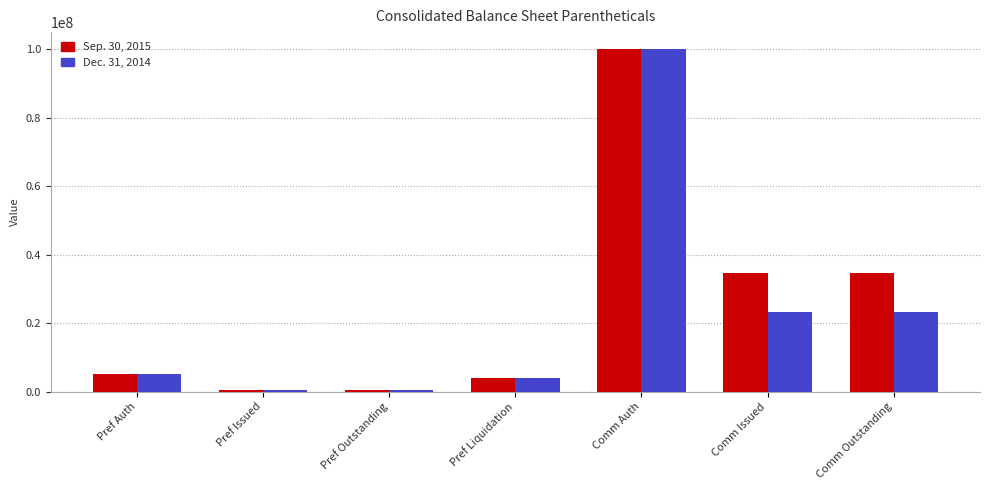

What is the approximate value of Sep. 30, 2015 at Comm Issued, to the nearest 50?

34702900